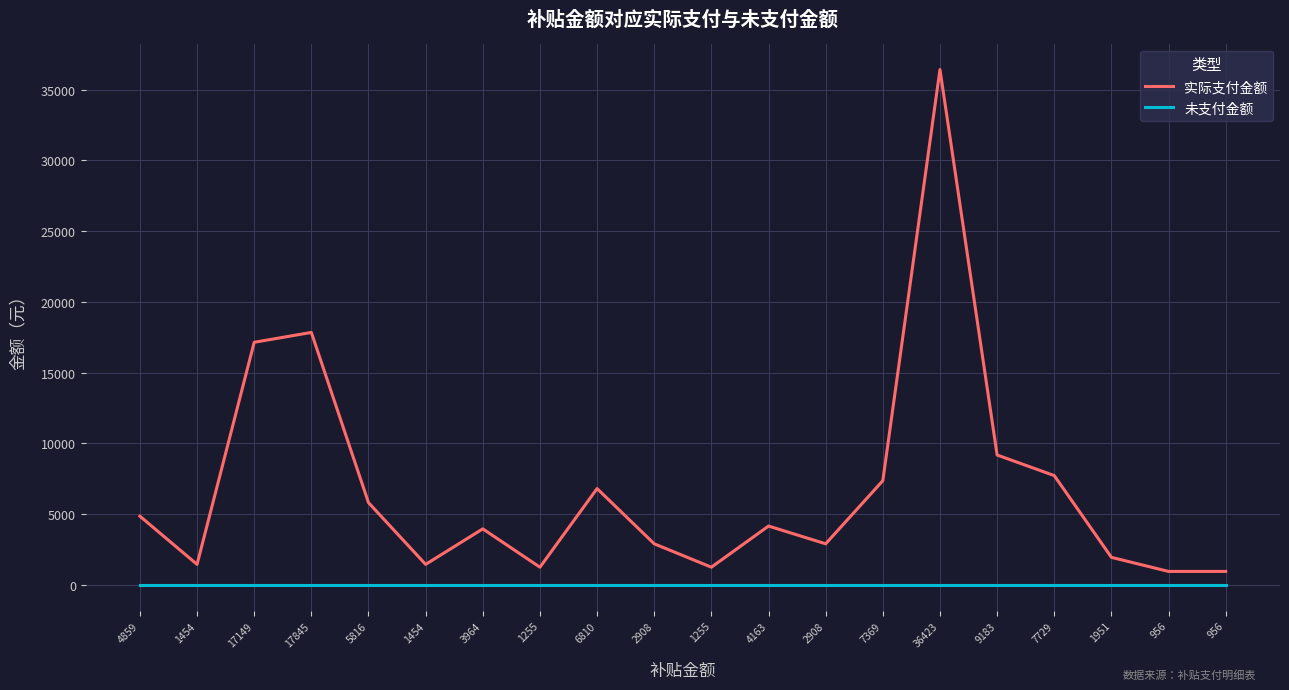

True or false: 实际支付金额 has a value of 6810 at 6810.

True